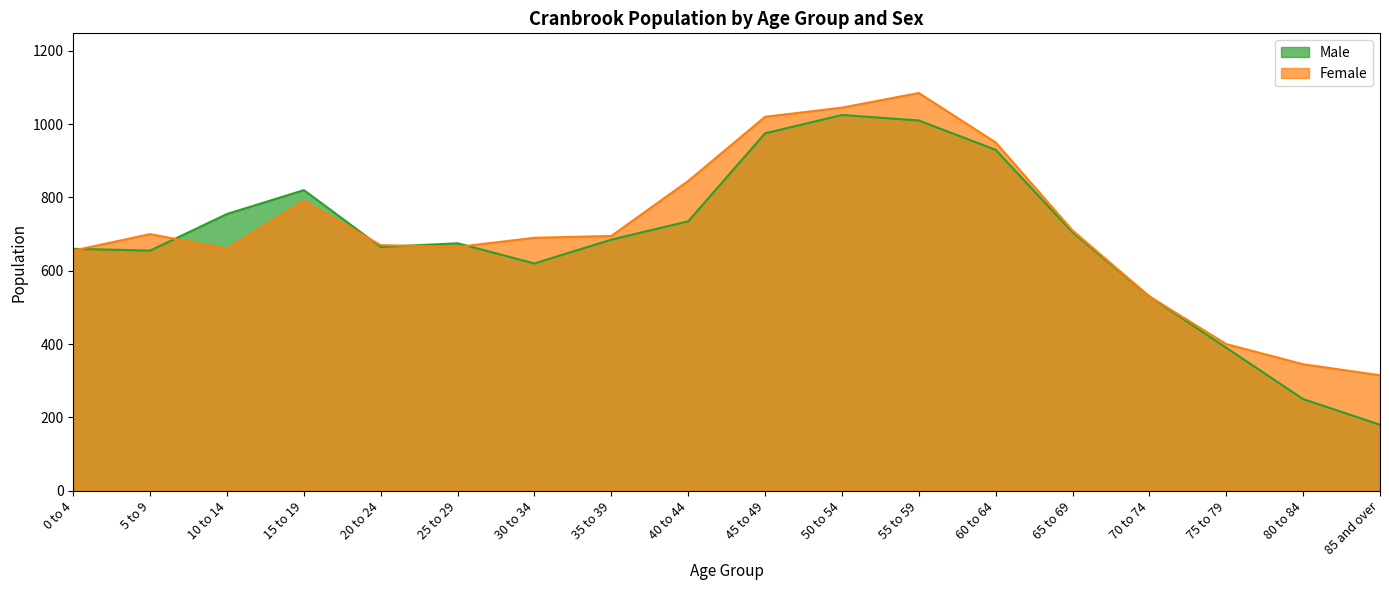

Count the number of data series in this chart.

2